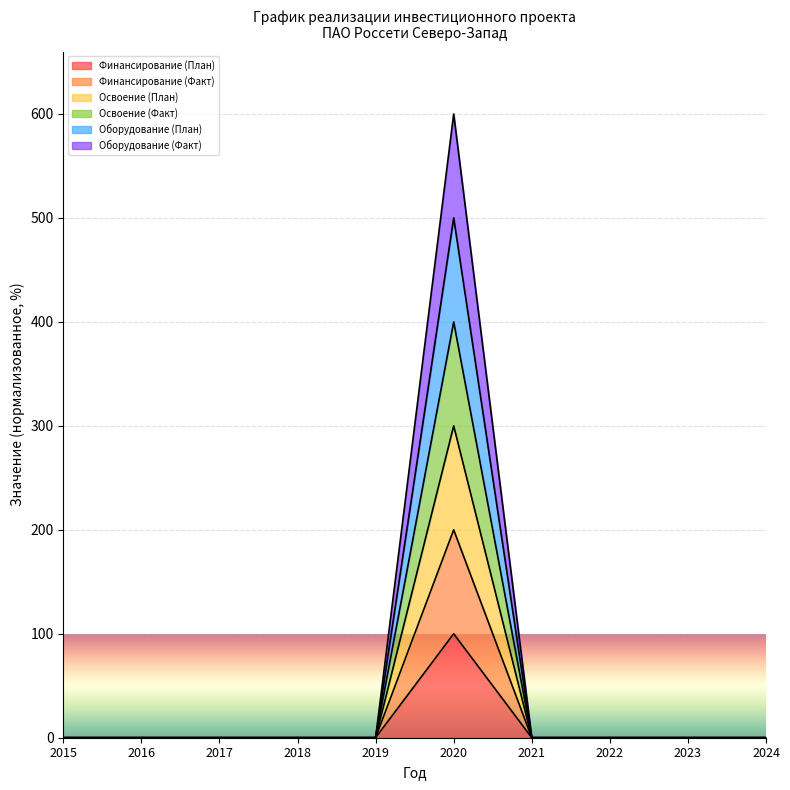

What is the maximum value shown in the chart?

600